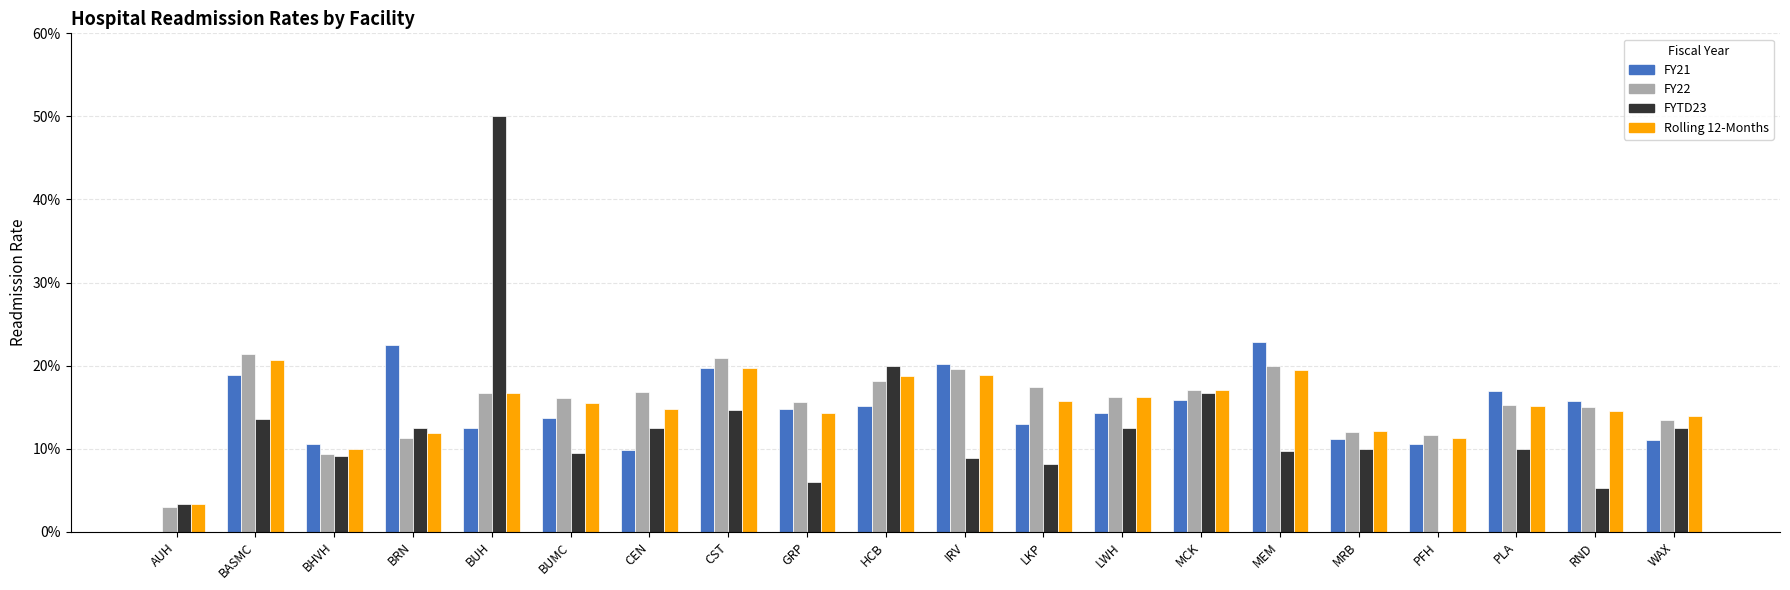

Is the value of FYTD23 at PFH greater than the value of FY22 at RND?

No